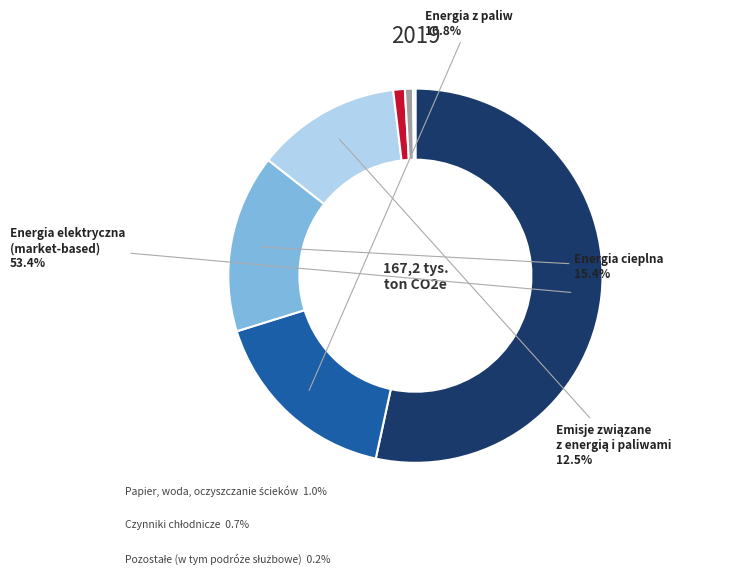

What is the largest slice in the pie chart?

Energia elektryczna (market-based)